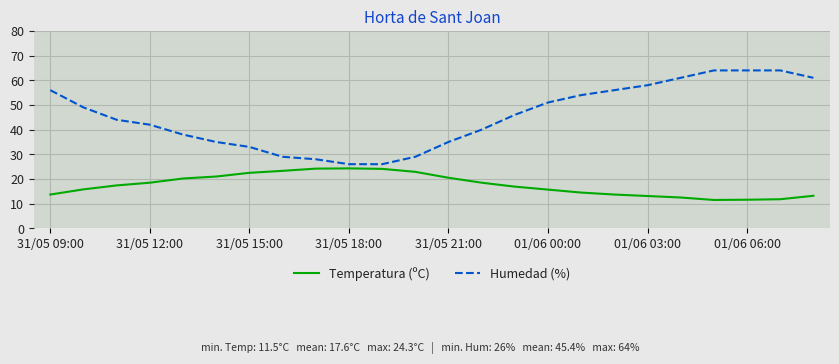

What is the difference between the maximum and minimum values in the Temperatura (ºC) series?

12.8